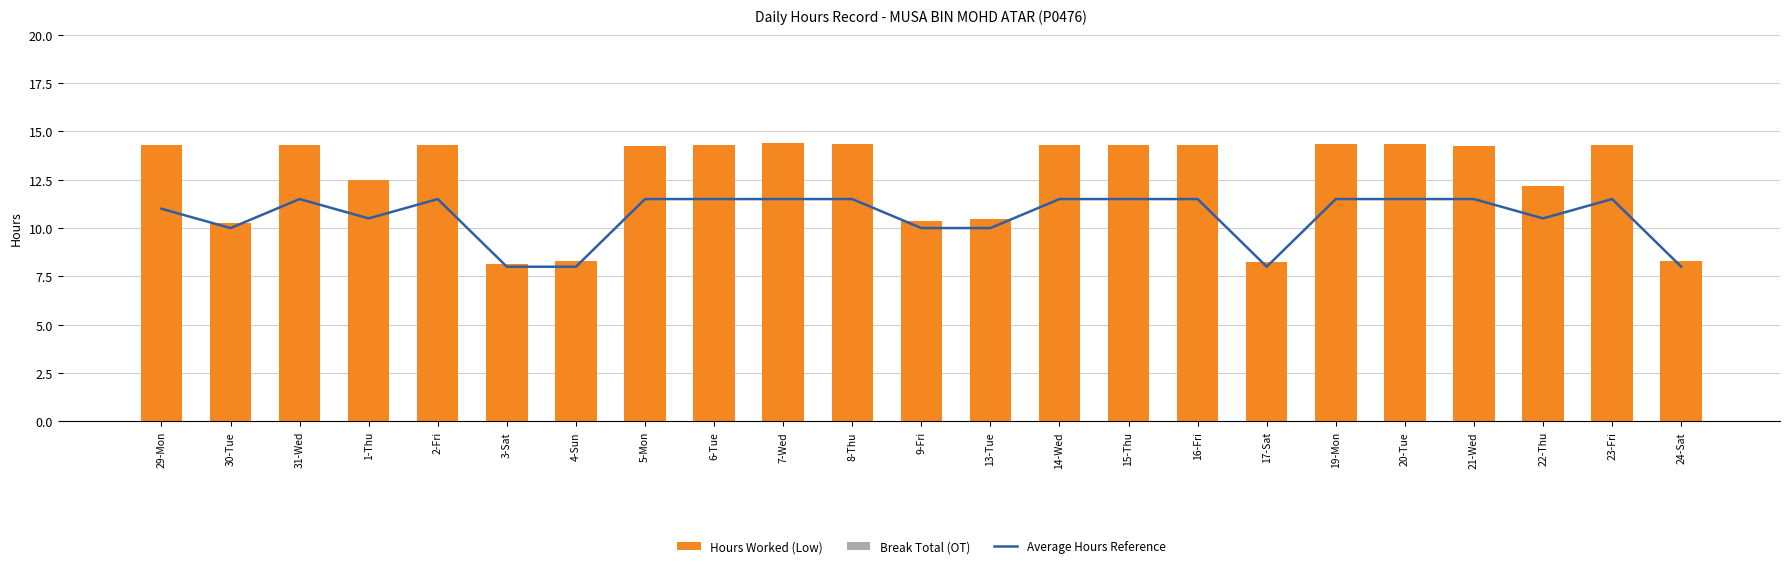

What is the difference between the highest and lowest values at 5-Mon?

14.3